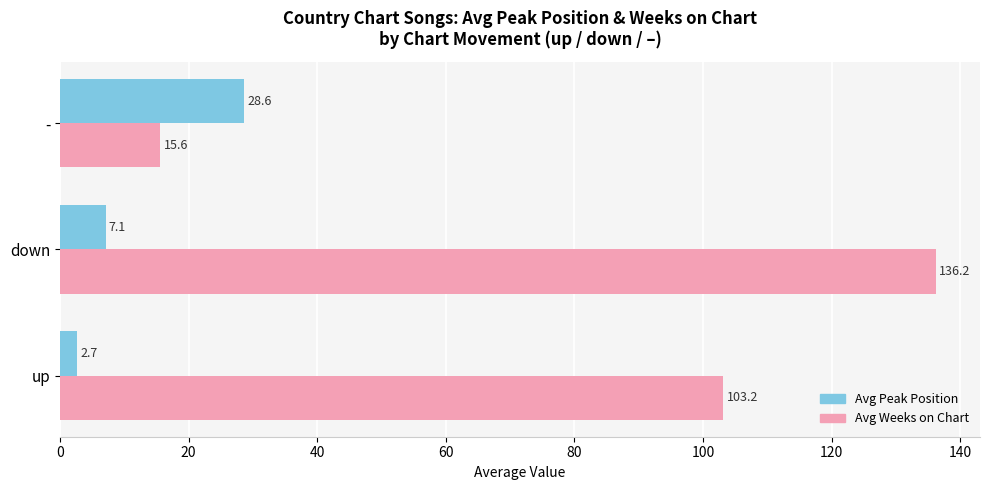

What is the difference between the Avg Peak Position values at - and up?

25.9